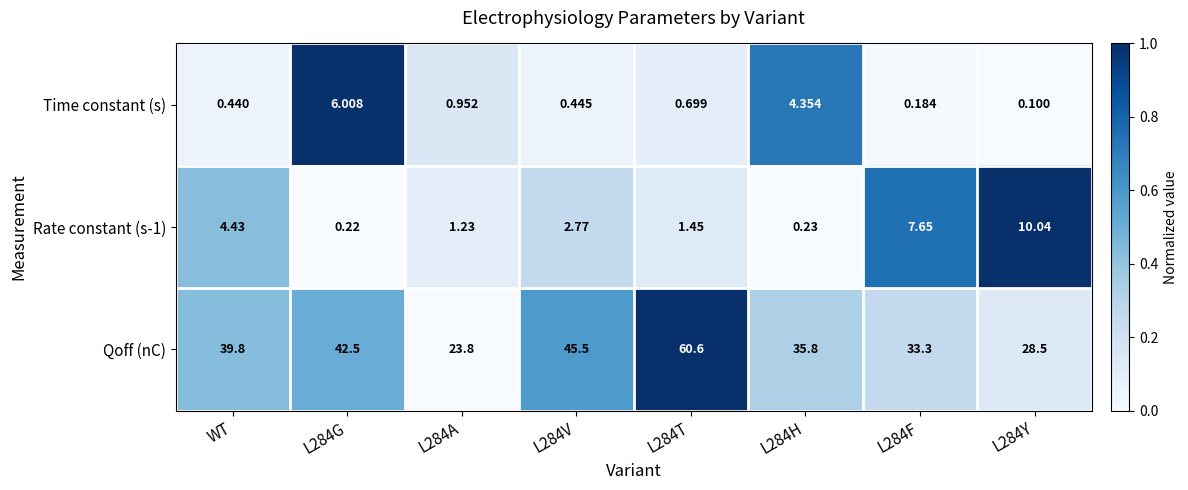

Is the value of Time constant (s) at L284G greater than the value of Qoff (nC) at L284V?

No